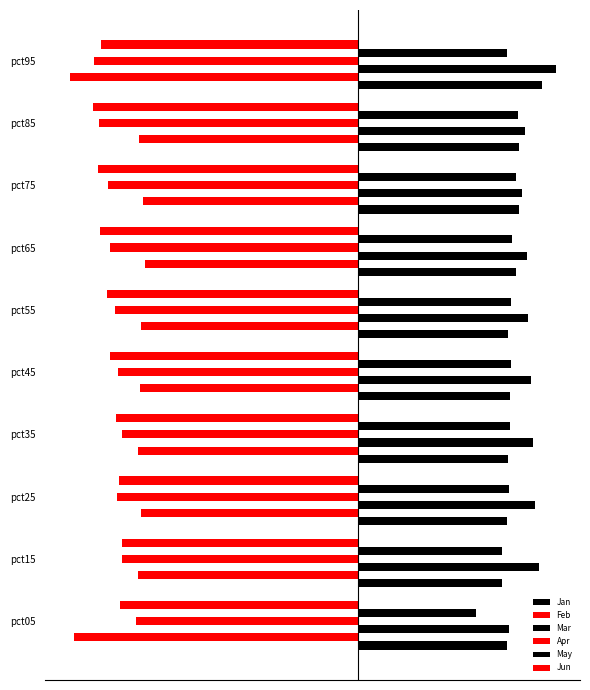

Reading left to right, list all the values displayed in this chart.

Jan: 1.0	0.9	1.0	1.0	1.0	1.0	1.0	1.1	1.1	1.2
Feb: -1.9	-1.4	-1.4	-1.5	-1.4	-1.4	-1.4	-1.4	-1.4	-1.9
Mar: 1.0	1.2	1.2	1.2	1.1	1.1	1.1	1.1	1.1	1.3
Apr: -1.5	-1.6	-1.6	-1.6	-1.6	-1.6	-1.6	-1.6	-1.7	-1.7
May: 0.8	0.9	1.0	1.0	1.0	1.0	1.0	1.0	1.1	1.0
Jun: -1.6	-1.6	-1.6	-1.6	-1.6	-1.7	-1.7	-1.7	-1.7	-1.7